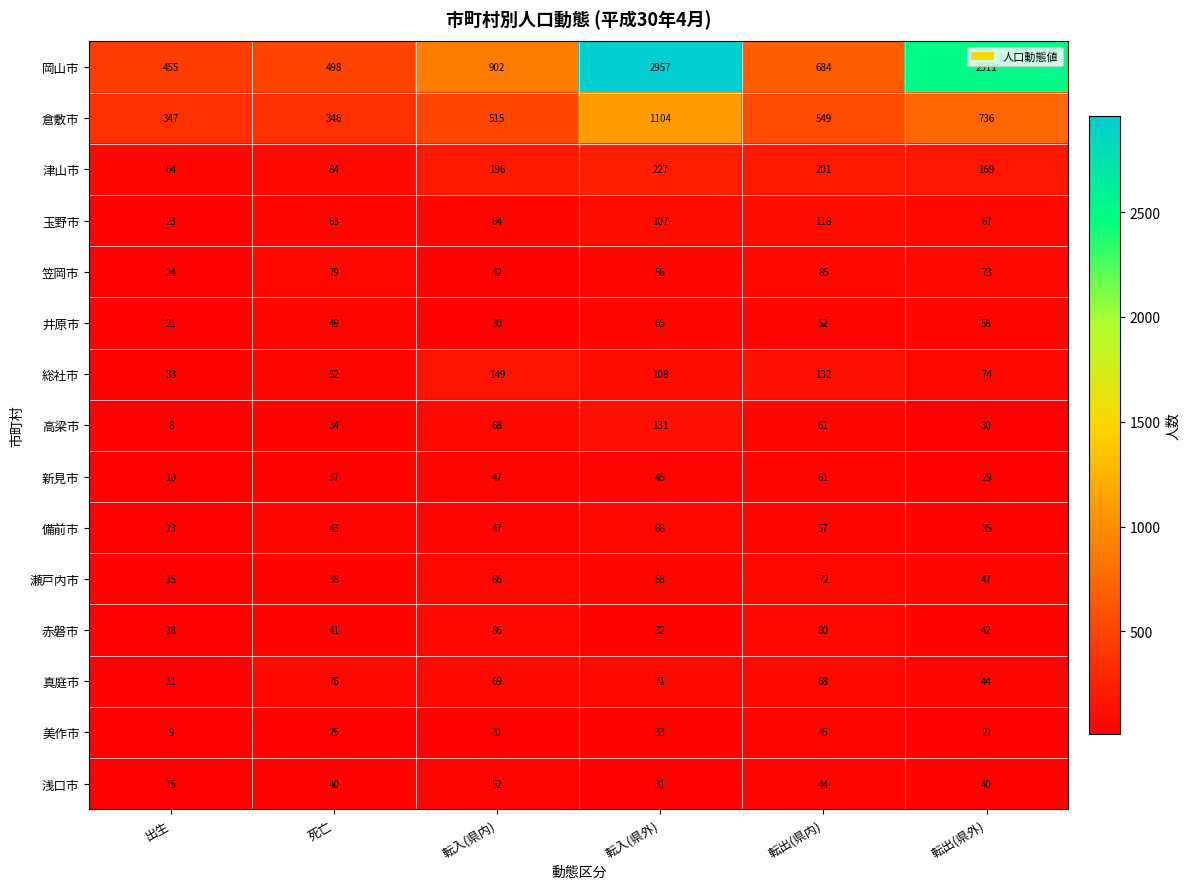

Rank the categories by 総社市 value from highest to lowest.

転入(県内), 転出(県内), 転入(県外), 転出(県外), 死亡, 出生